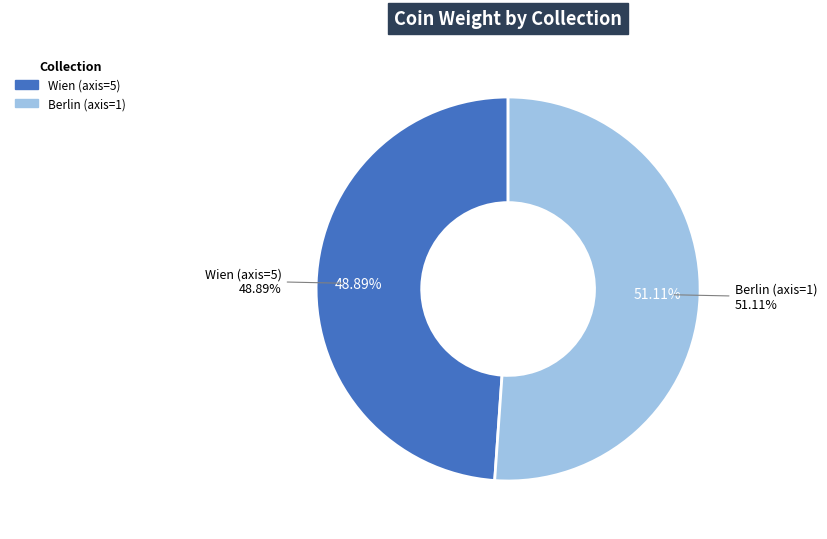

Between Constantius II. 348-350 (Berlin, 1) and Constantius II. 348-350 (Wien, 5), which is larger?

Constantius II. 348-350 (Berlin, 1)